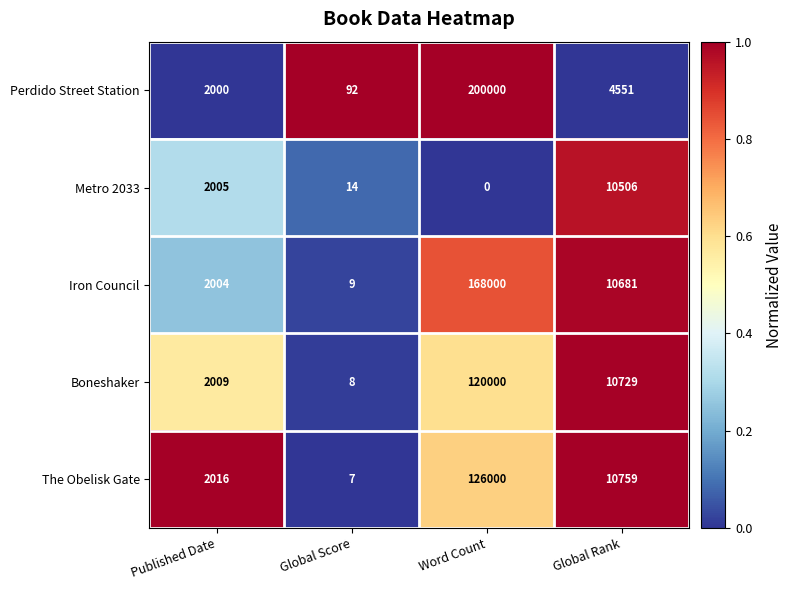

What is the average value of the Iron Council series?

45174